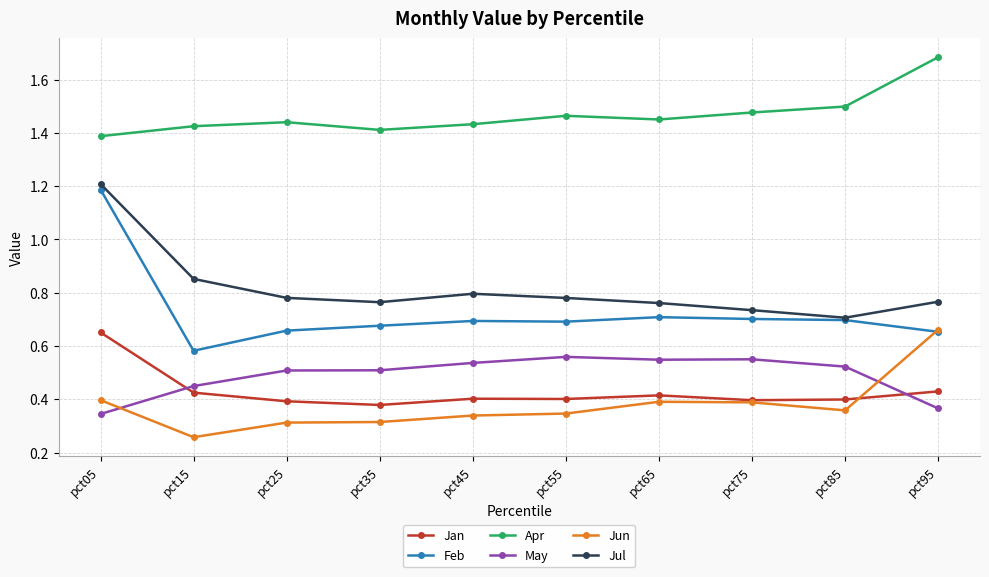

True or false: Jul and May cross at least once.

False